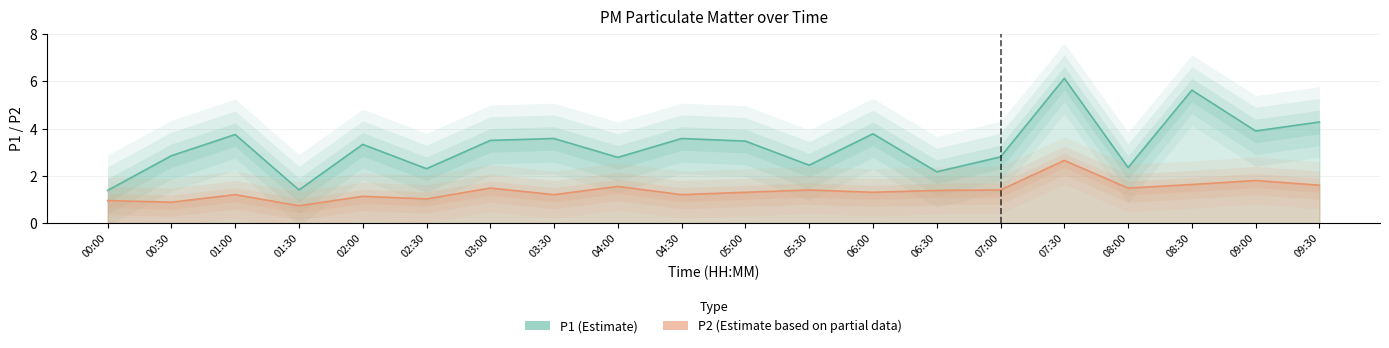

True or false: P2 and P1 cross at least once.

False